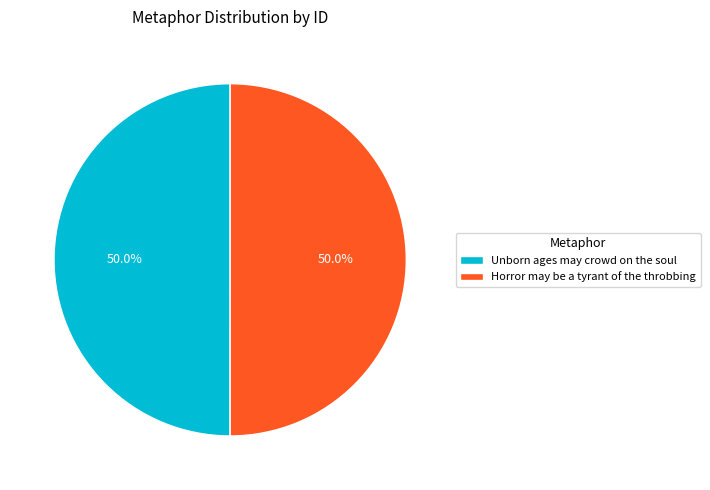

What is the ratio of the value at Horror may be a tyrant of the throbbing to the value at Unborn ages may crowd on the soul?

1.0